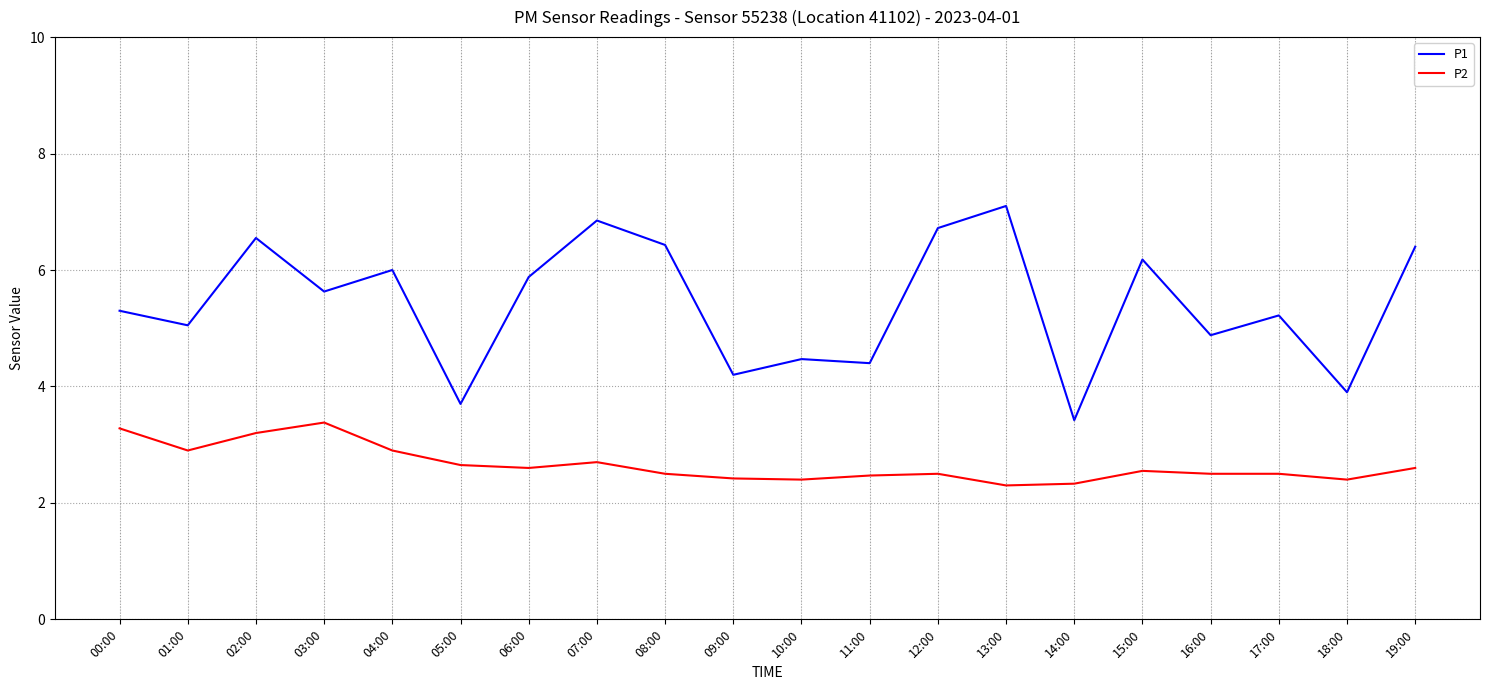

True or false: P2 and P1 intersect in this chart.

False